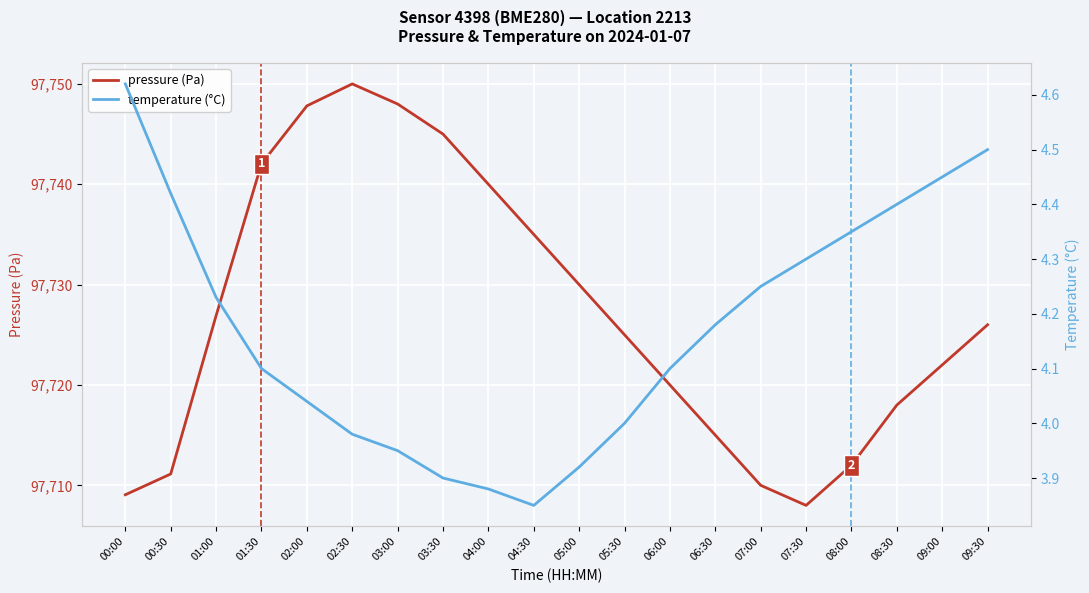

What is the total value across all series at 05:30?

97729.0